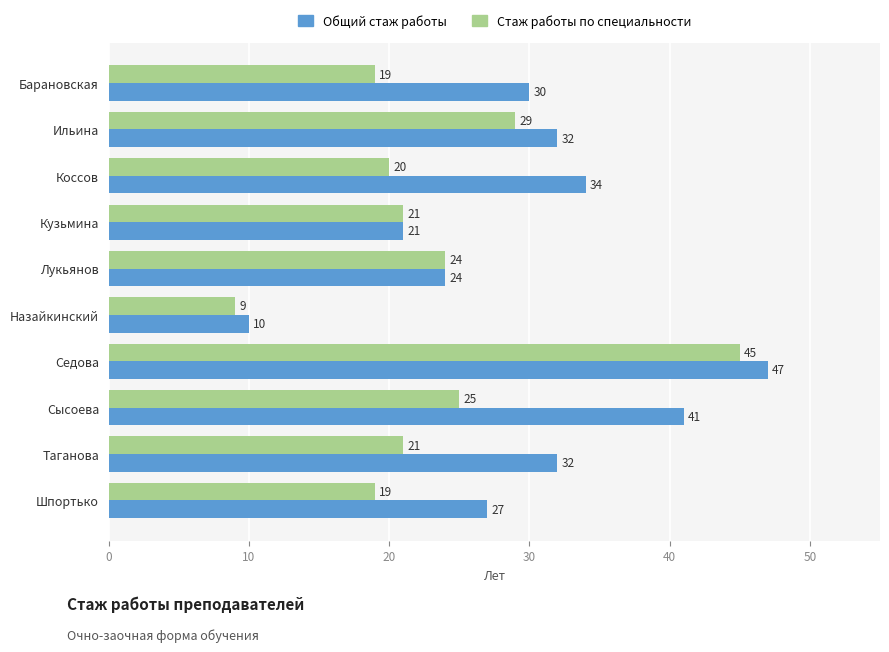

At which category is the sum across all series the highest?

Седова